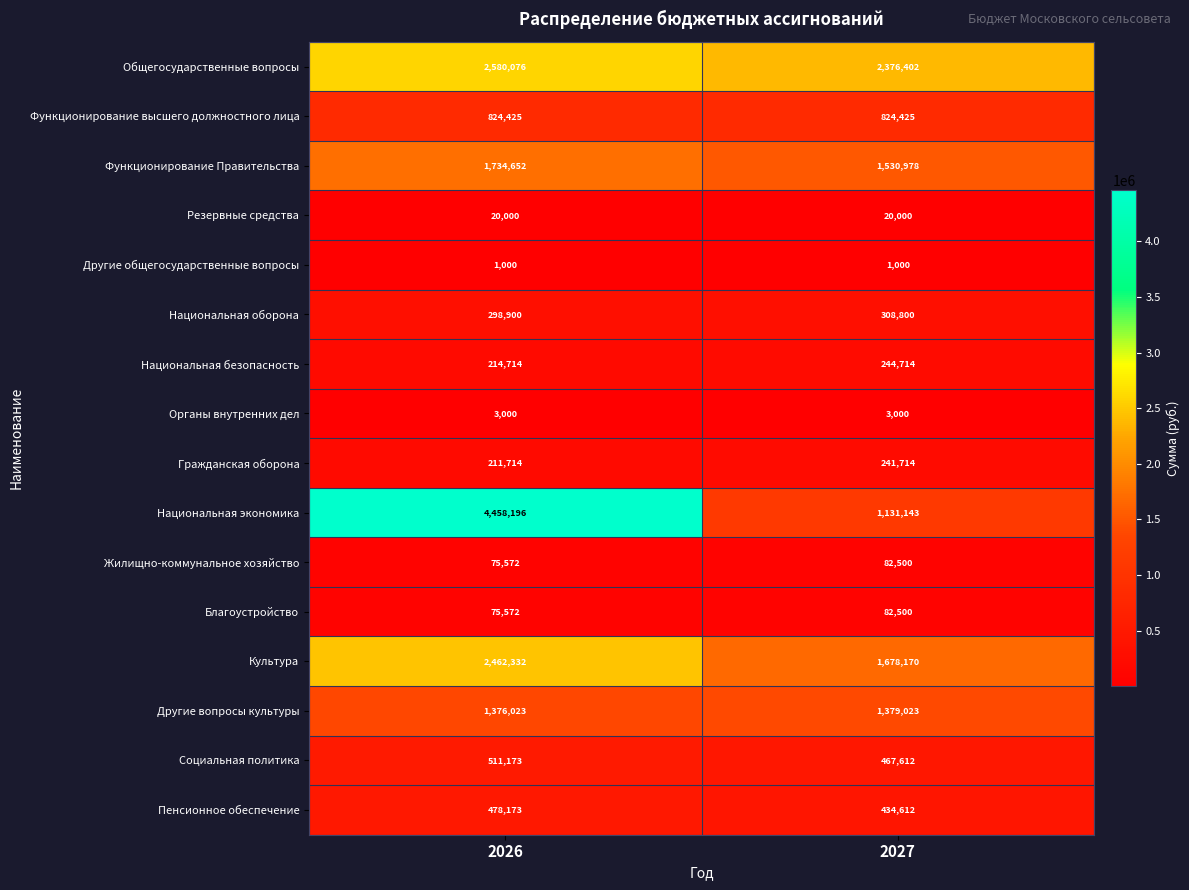

Rank the categories by Национальная безопасность value from lowest to highest.

2026, 2027